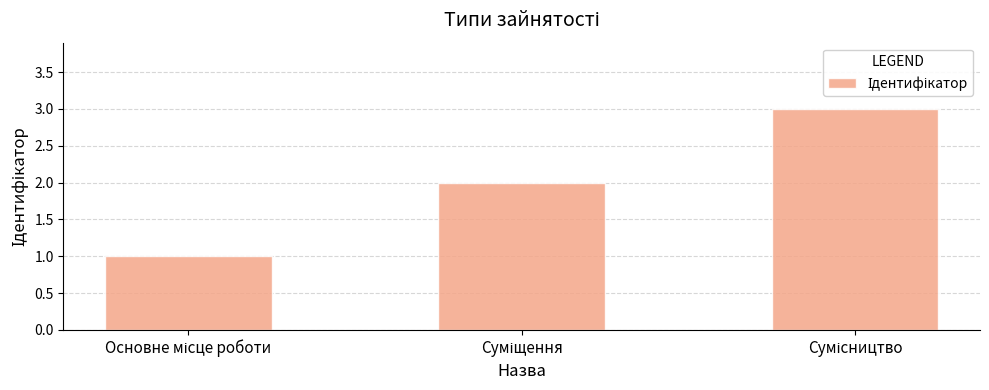

What is the sum of all values?

6